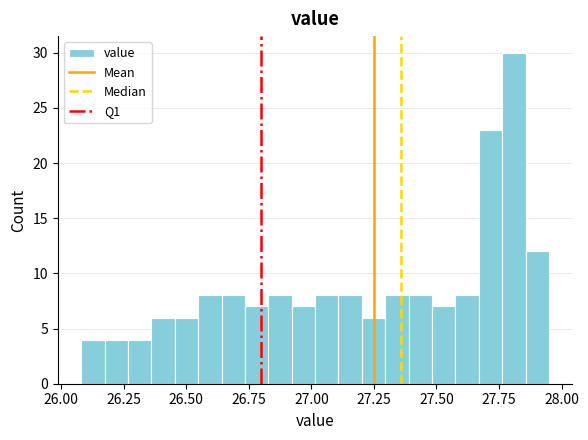

Around what value on the x-axis is the tallest bar? Give the approximate position of its centre, as read against the axis.

27.80